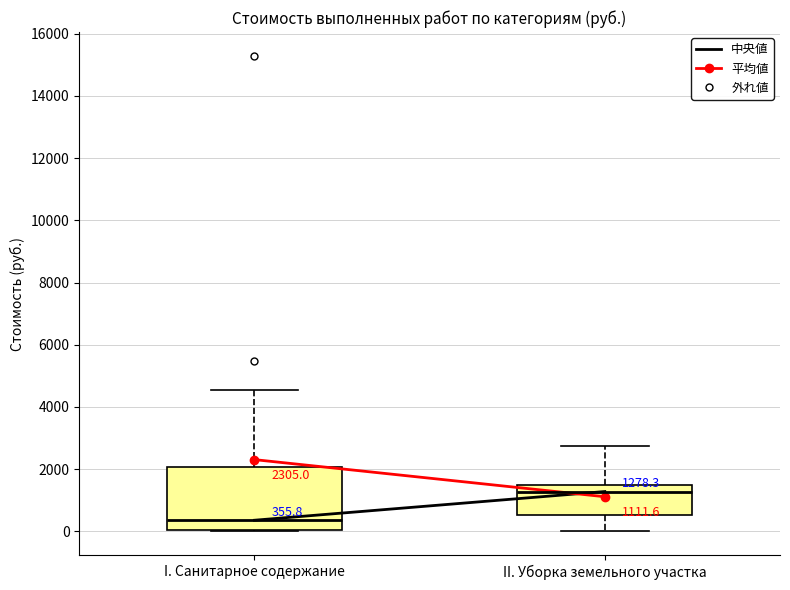

Which box's median line is the highest?

II. Уборка земельного участка